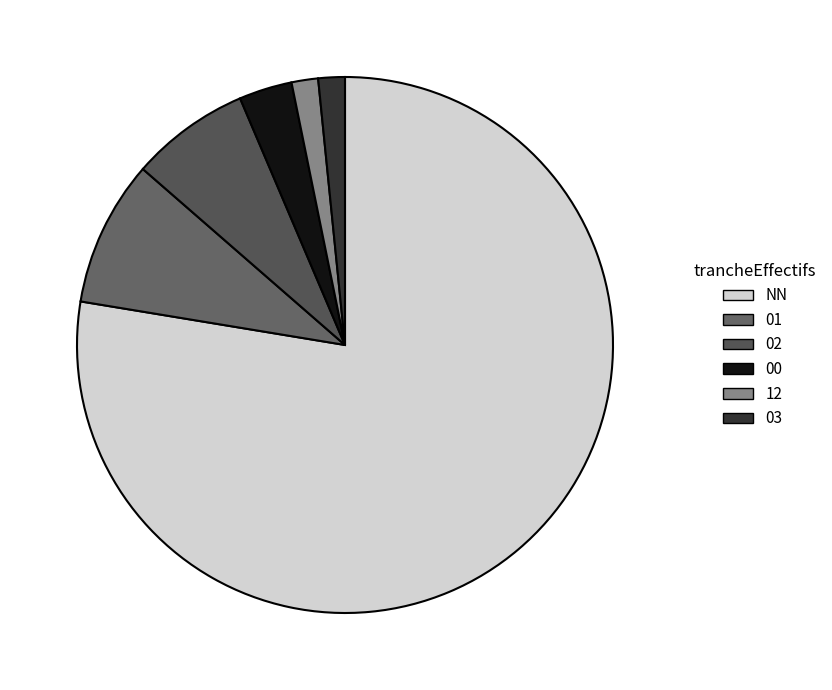

Is 03 the majority of the pie?

No